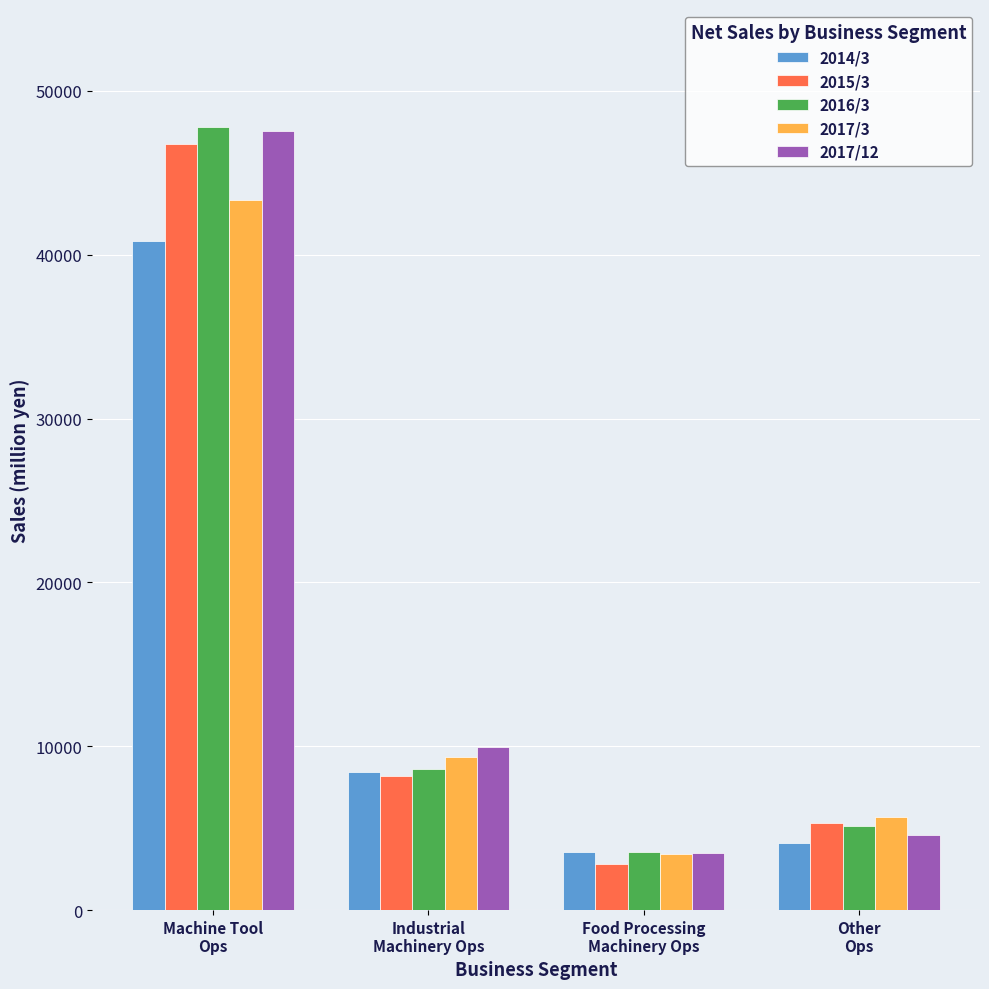

What position from the left is Industrial
Machinery Ops?

2